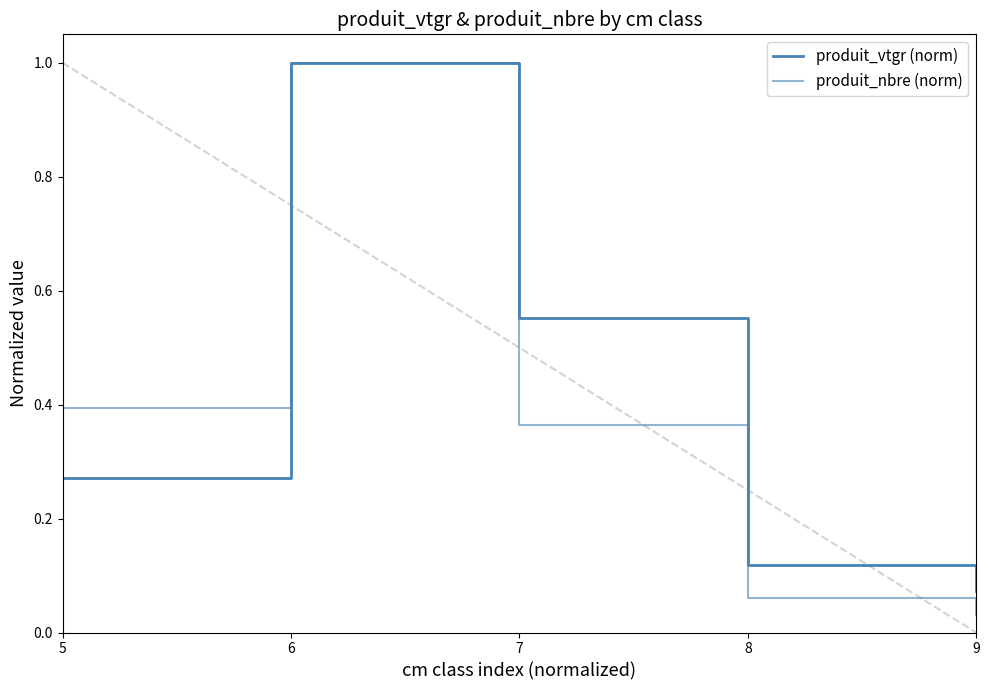

True or false: produit_nbre (norm) has more than 2 interior local peaks.

False